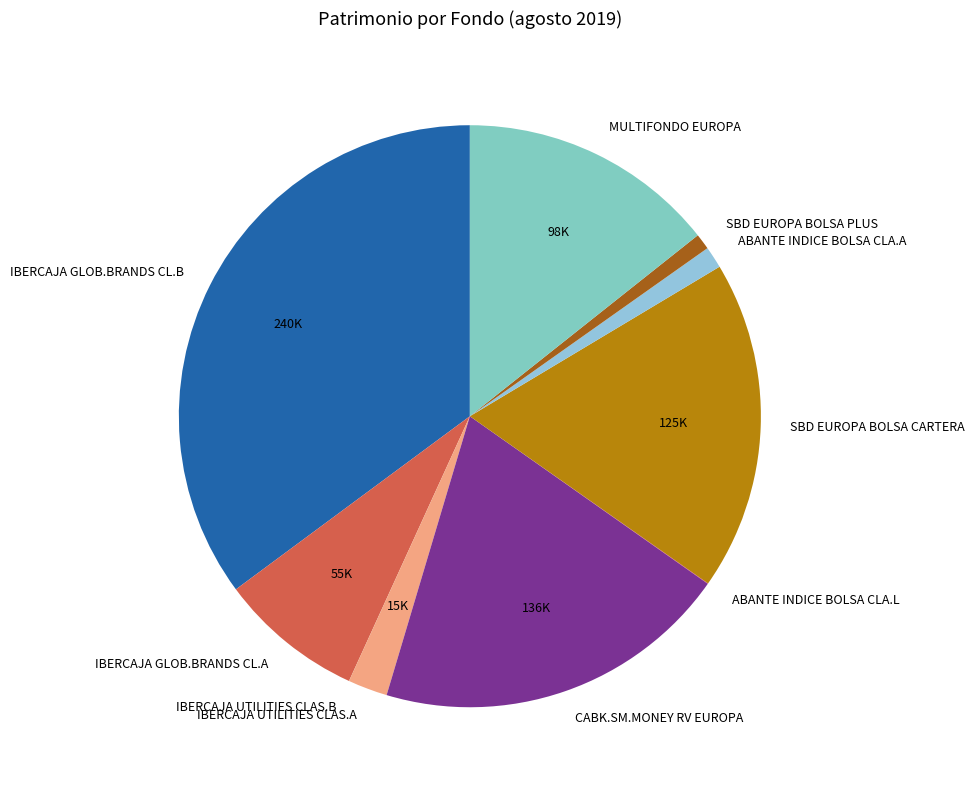

Combined, do MULTIFONDO EUROPA and SBD EUROPA BOLSA CARTERA account for over 50%?

No